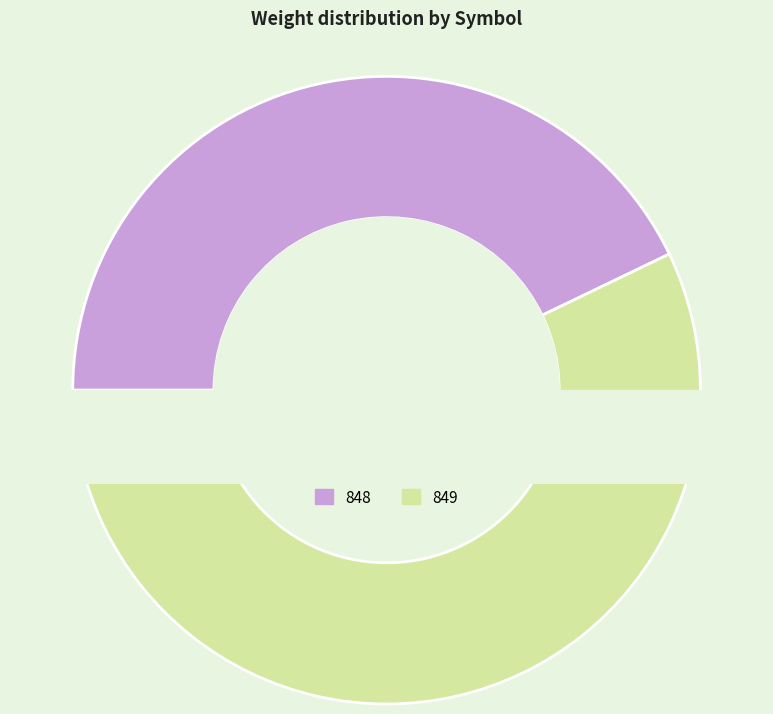

To the nearest percent, what portion does 849 represent?

57%